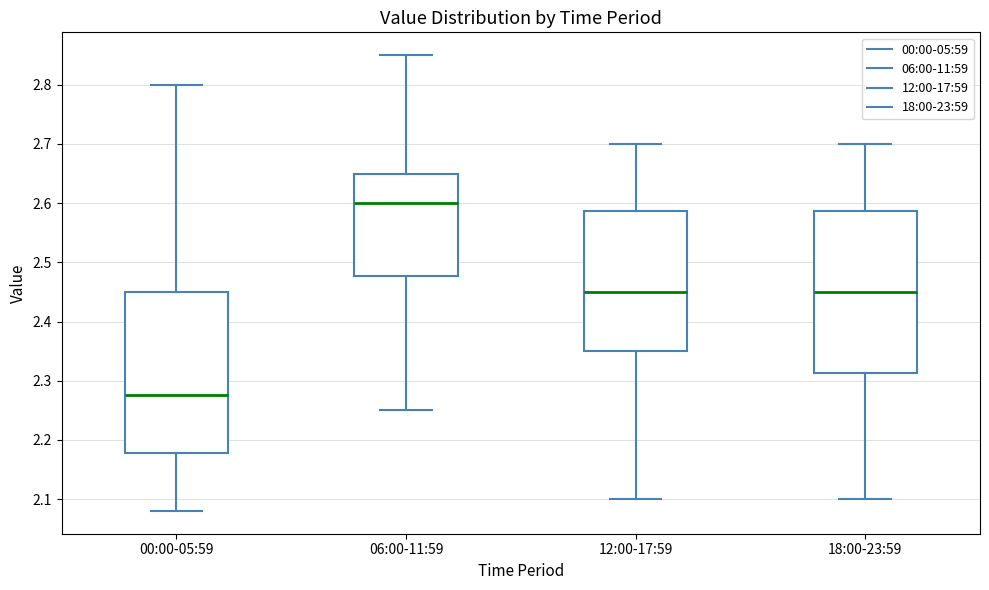

Where does the lower whisker of the box for 00:00-05:59 end on the y-axis? The values are not printed on the chart, so give them approximately, as read against the axis.

2.08